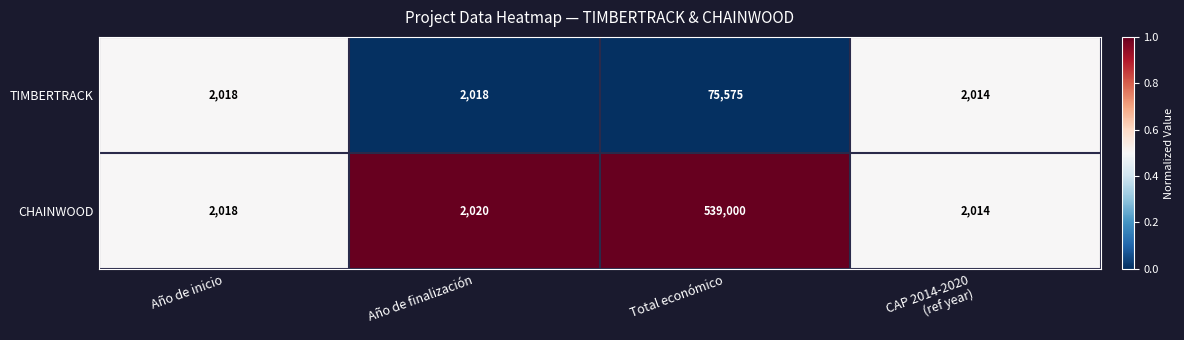

Which series changed the most between Año de finalización and Total económico?

CHAINWOOD